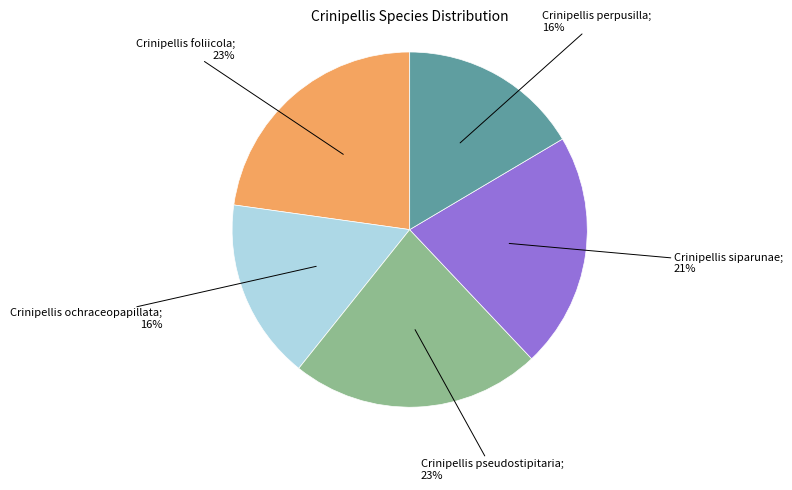

Is there a majority slice in this chart?

No